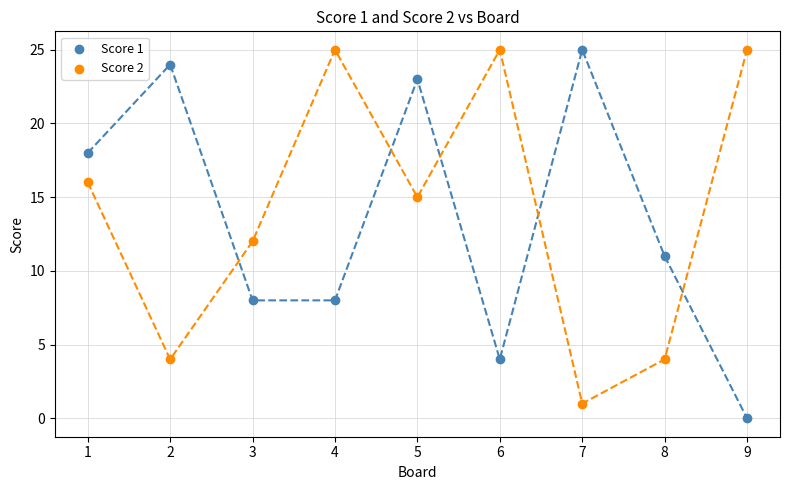

In the Score 2 series, what Y value is closest to 13?

12